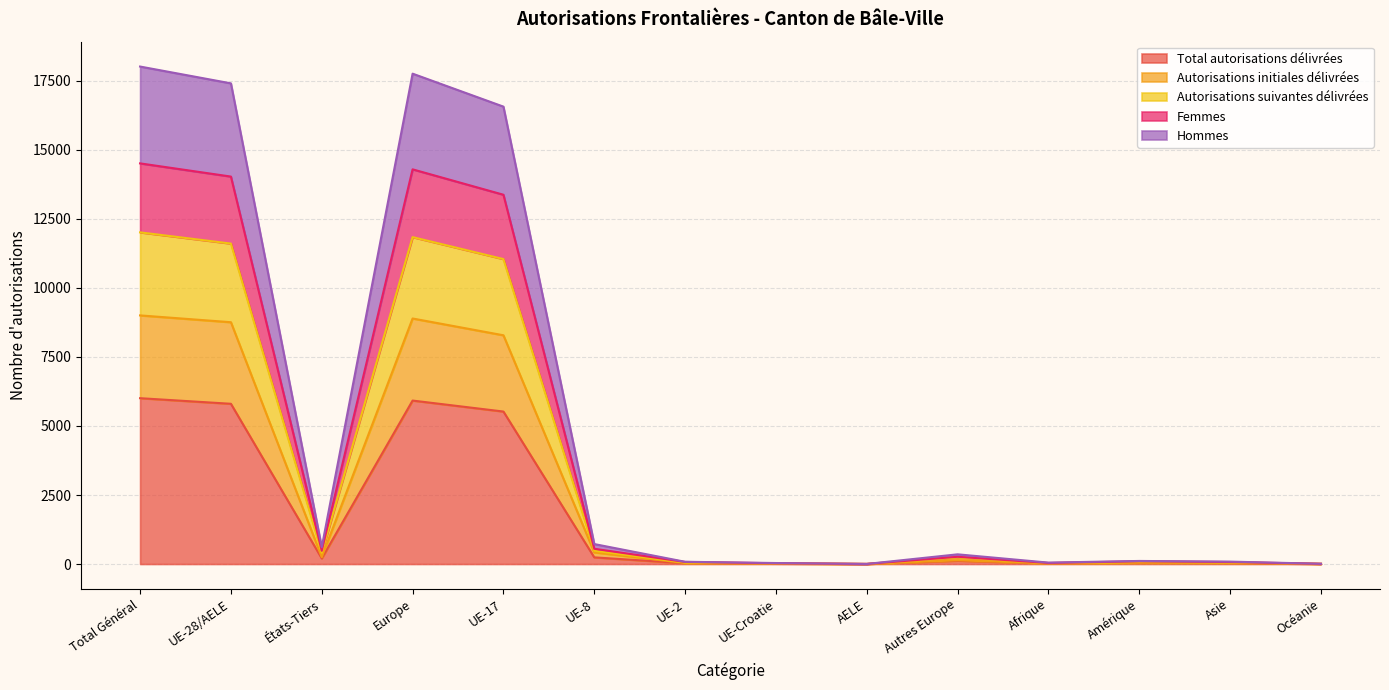

Which category has the highest value in the Femmes series?

Total Général